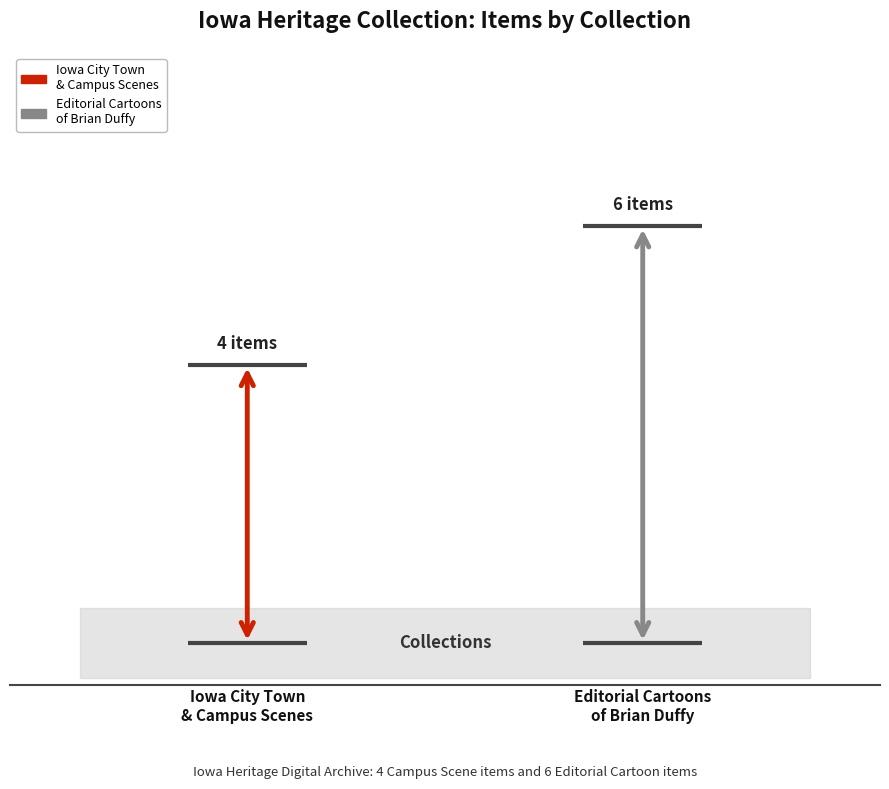

What is the value of the 1st point from the left?

4